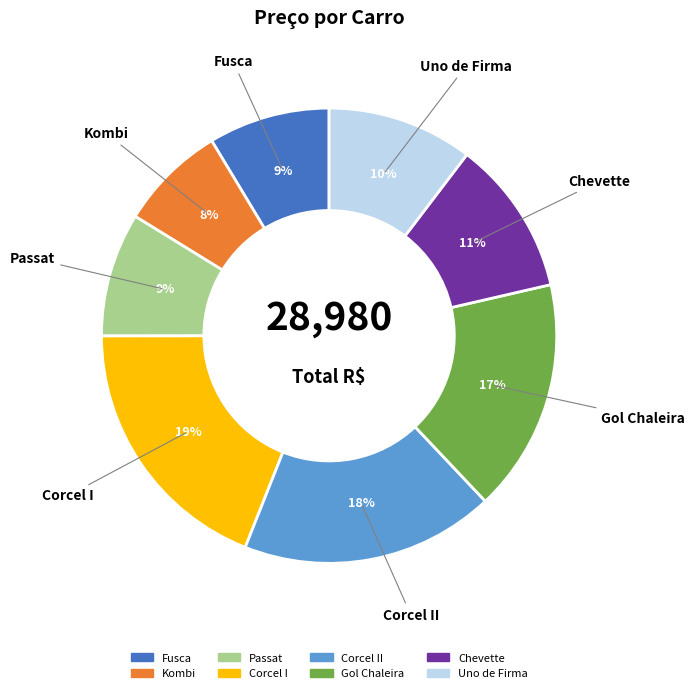

To the nearest percent, what is the difference between the largest and smallest slice percentages?

11%